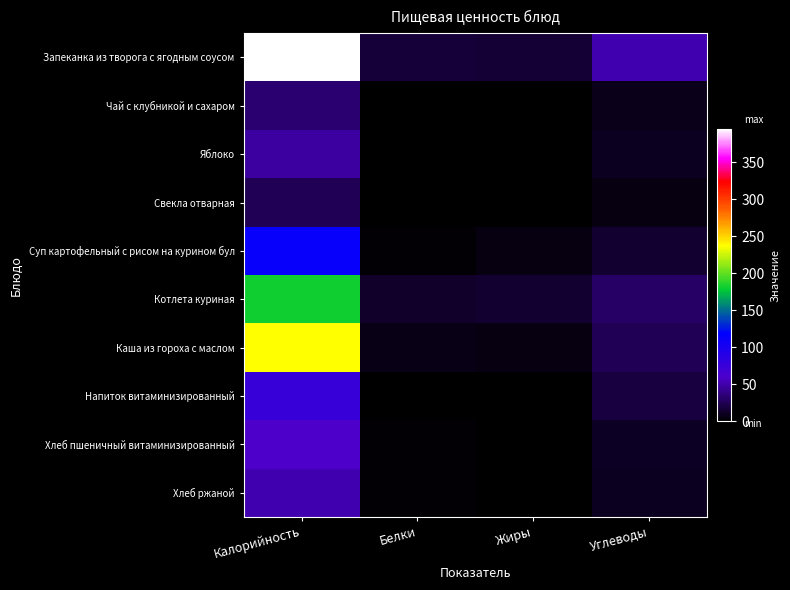

Which series changed the most between Калорийность and Жиры?

Запеканка из творога с ягодным соусом